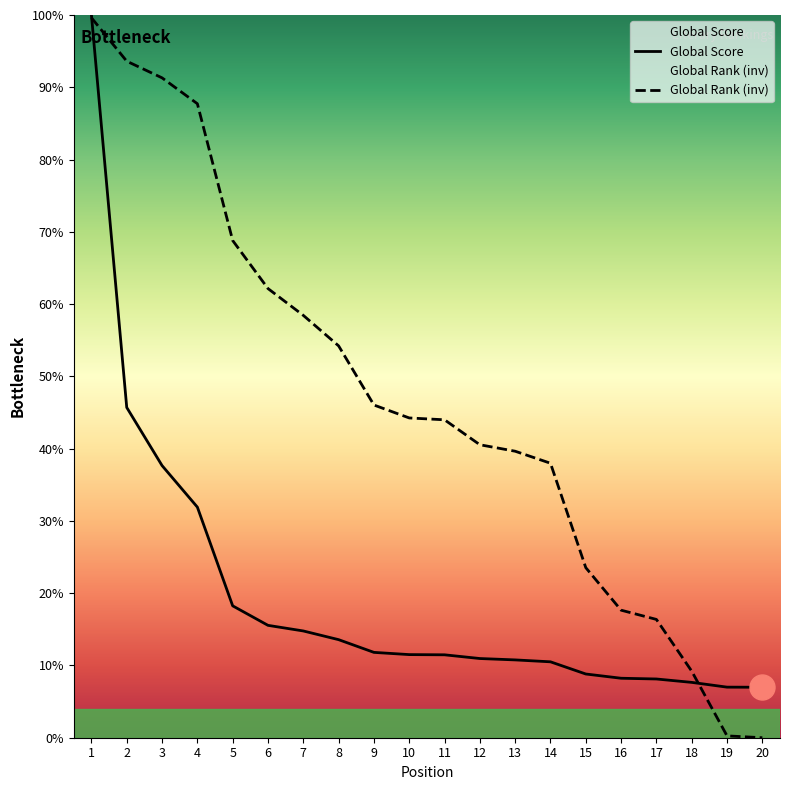

Where is Global Score nearest to the value 53?

2